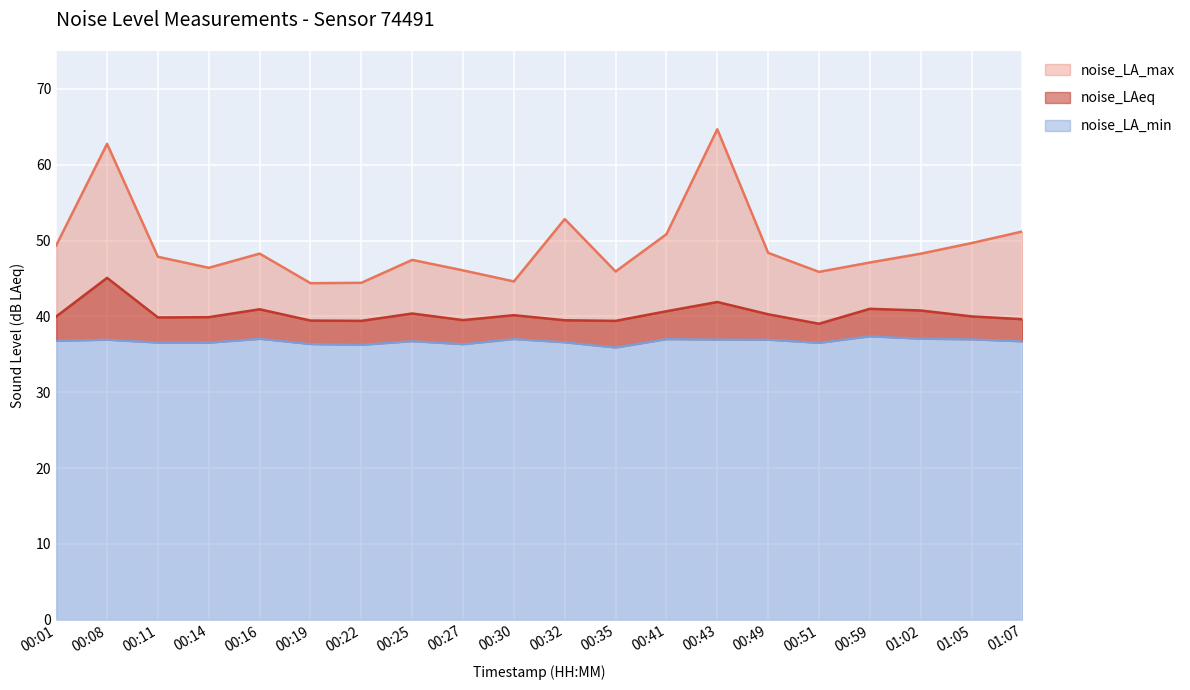

At how many categories does at least one series exceed 54?

2